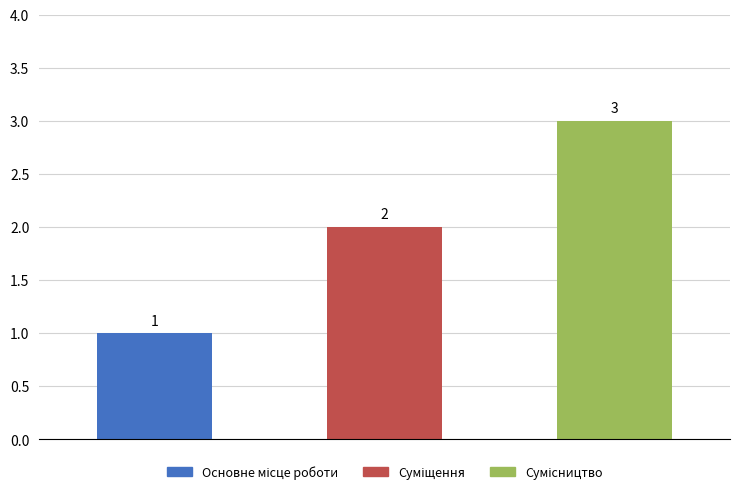

Count the number of categories in the chart.

3